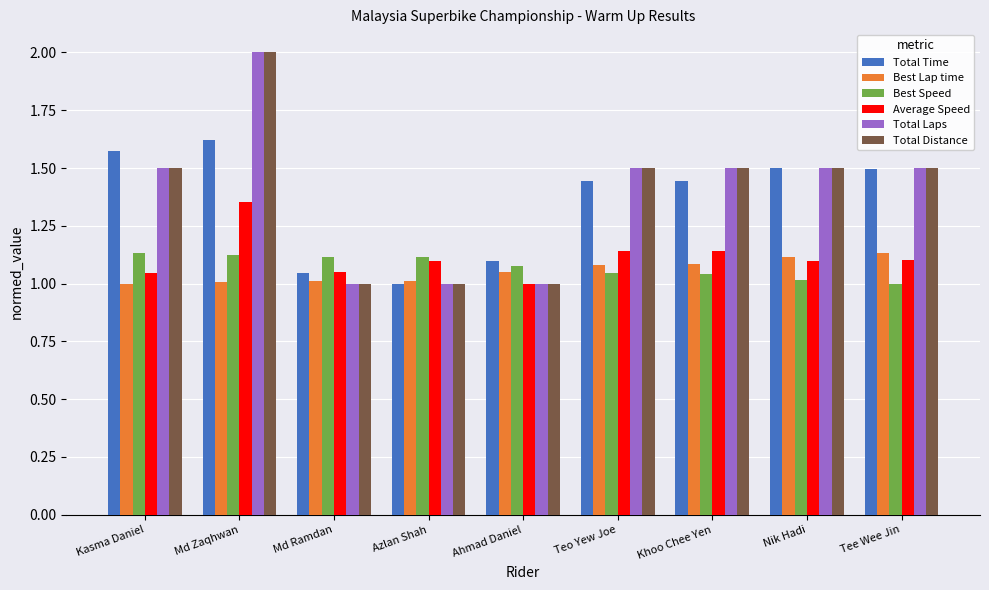

What is the sum of the Total Laps values at Teo Yew Joe and Nik Hadi?

3.0